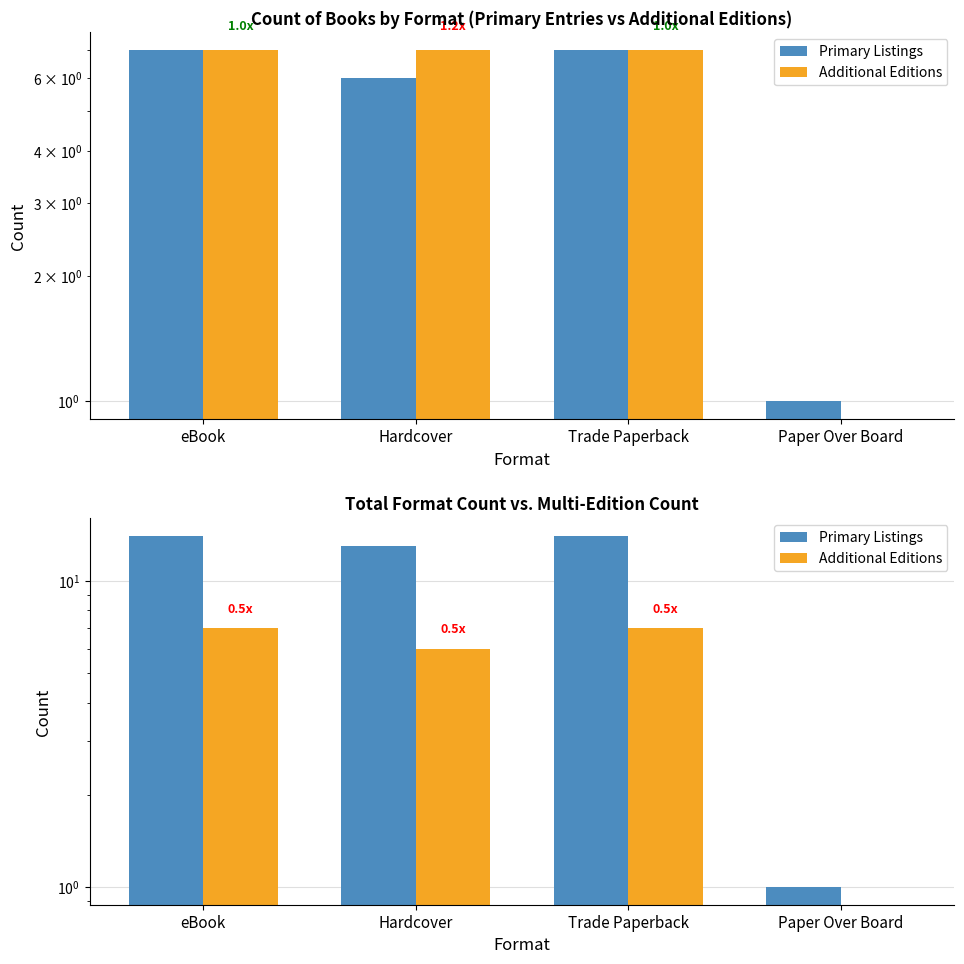

What is the total value across all series at eBook?

21